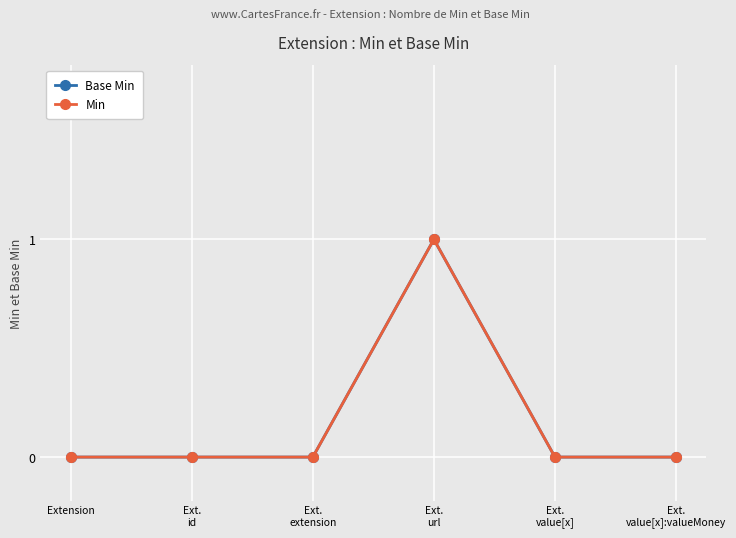

Is the value of Base Min at Ext.
id greater than the value of Min at Extension?

No